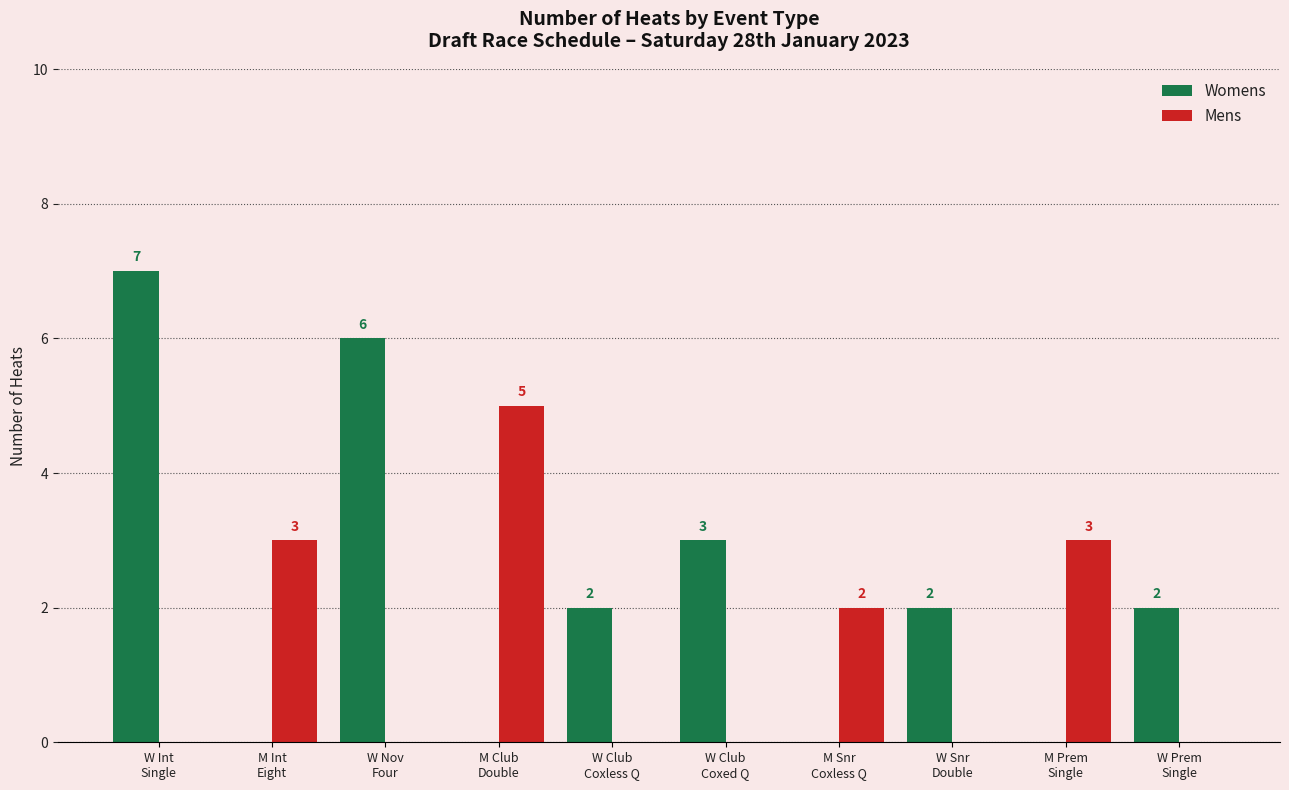

What is the maximum value shown in the chart?

7